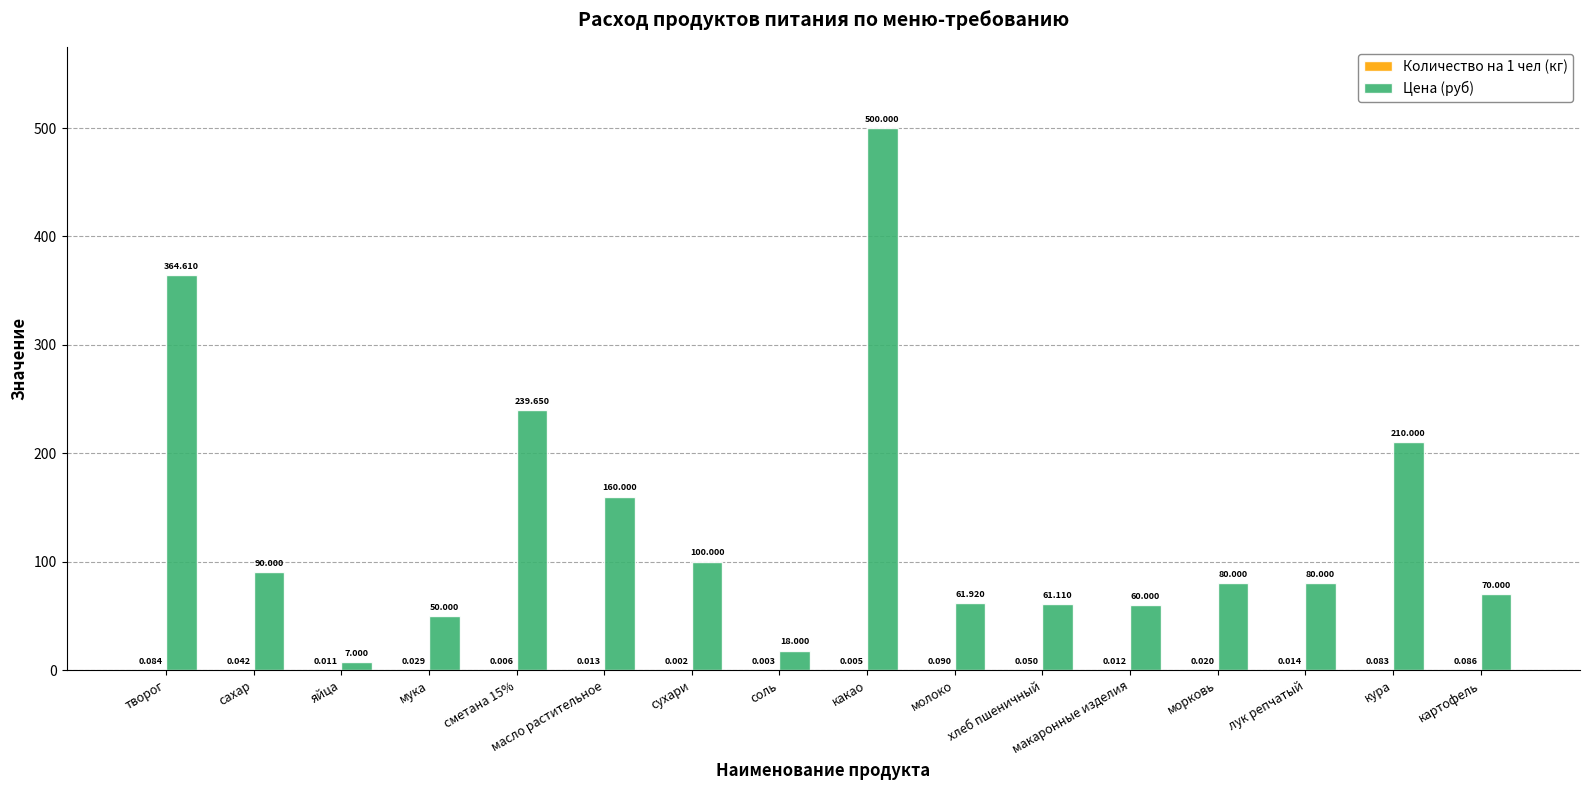

Is it true that Цена (руб) equals 7.0 at яйца?

True